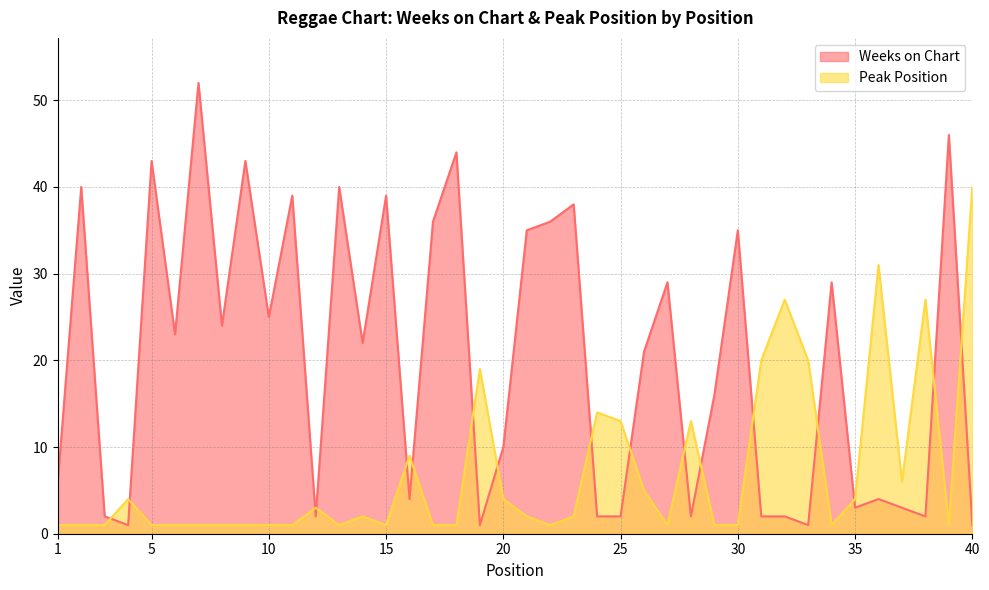

Between 11 and 26, which series saw the biggest shift?

Weeks on Chart